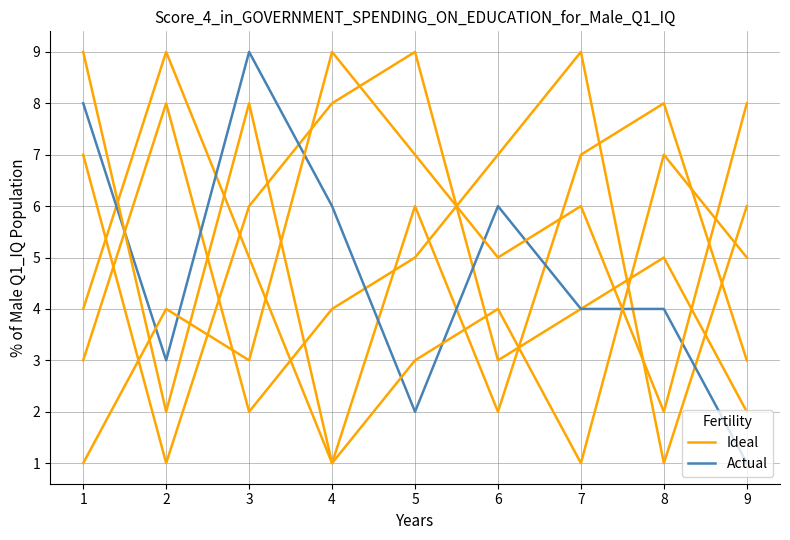

In Actual, how many points are lower than both neighbors (excluding endpoints)?

2